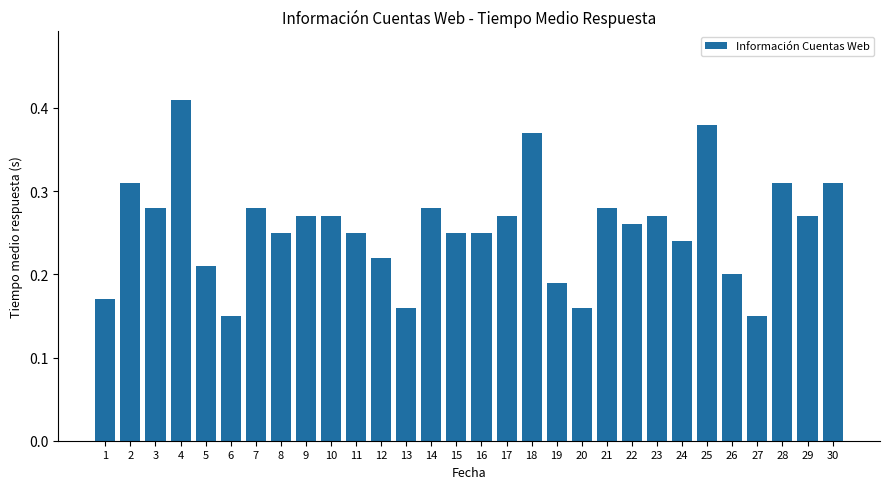

True or false: the data shows 0.4 at 7.

False